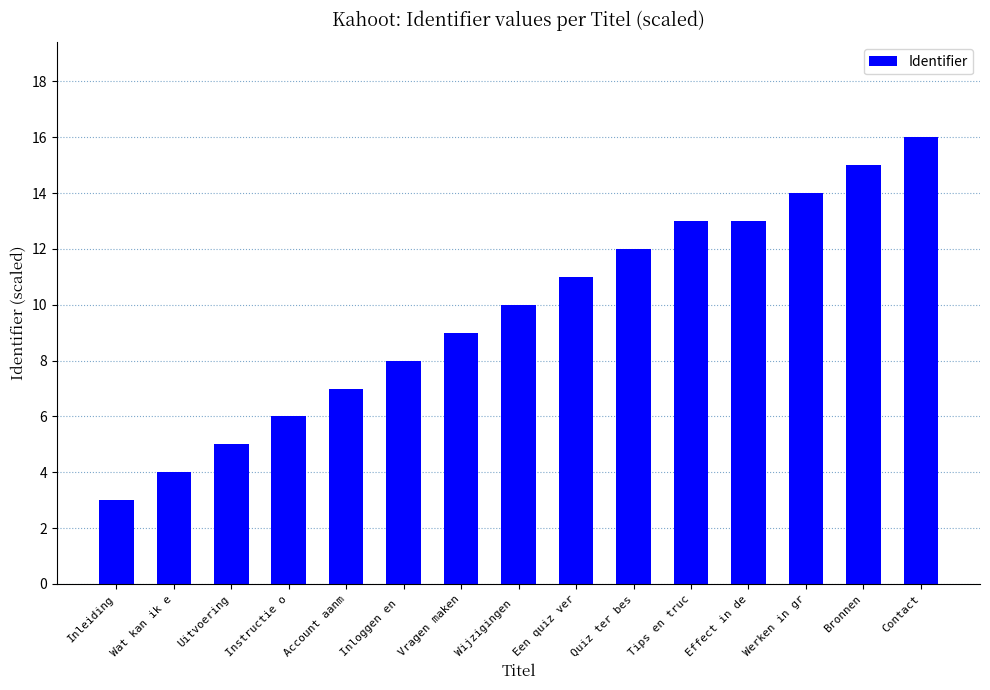

What is the label of the 8th bar from the left?

Wijzigingen 